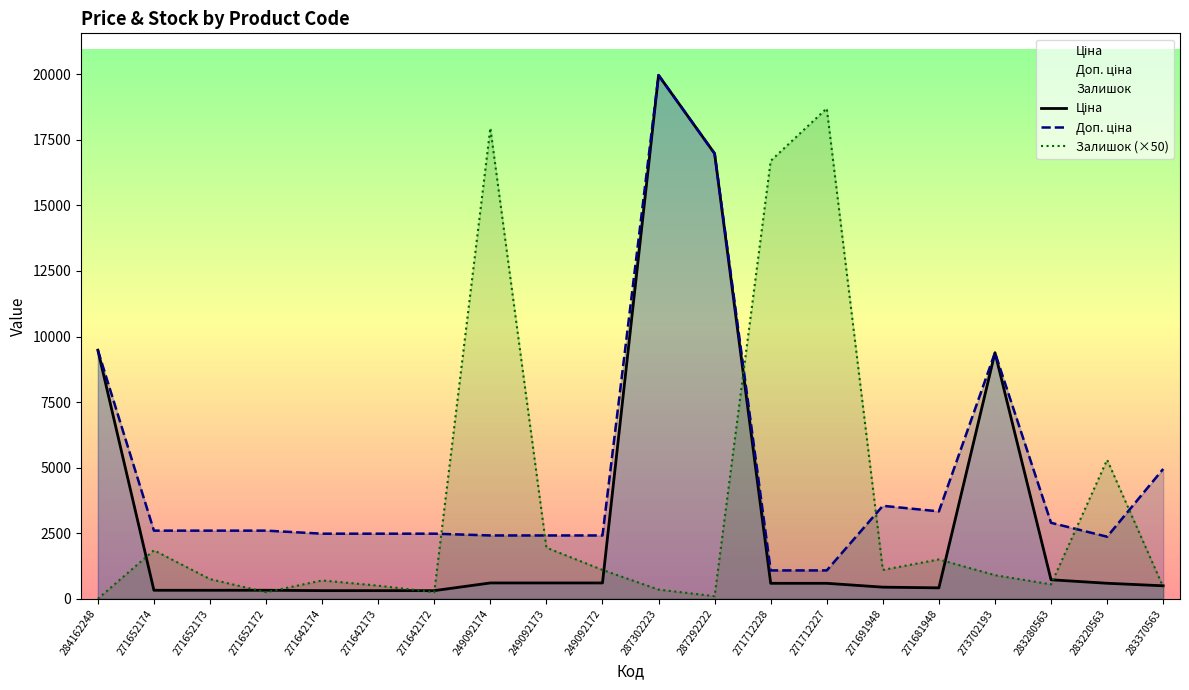

What is the maximum value for Доп. ціна?

19964.2